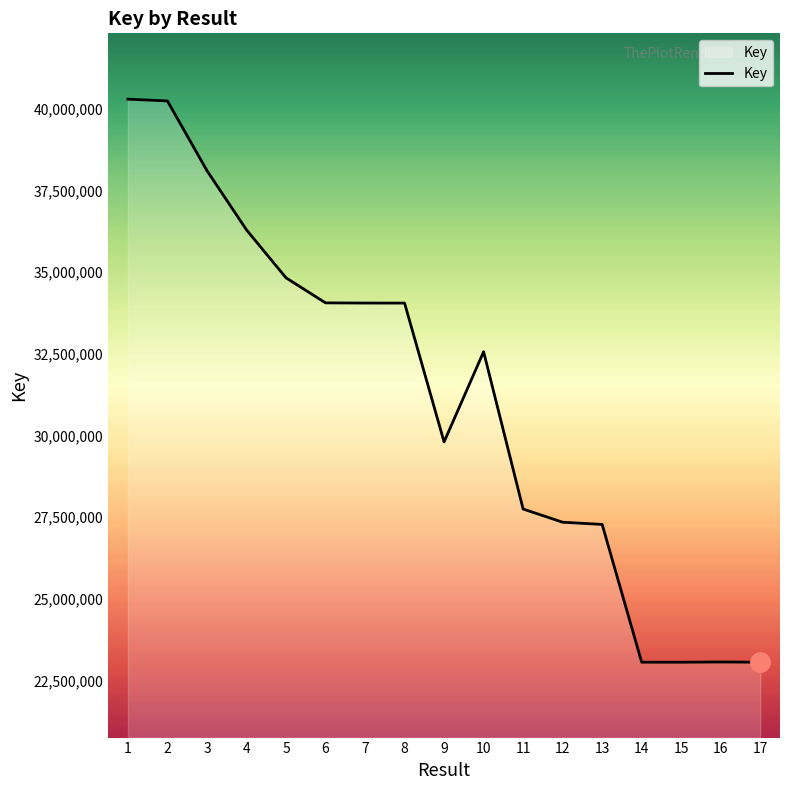

Does the chart display data point markers on the line(s)?

No